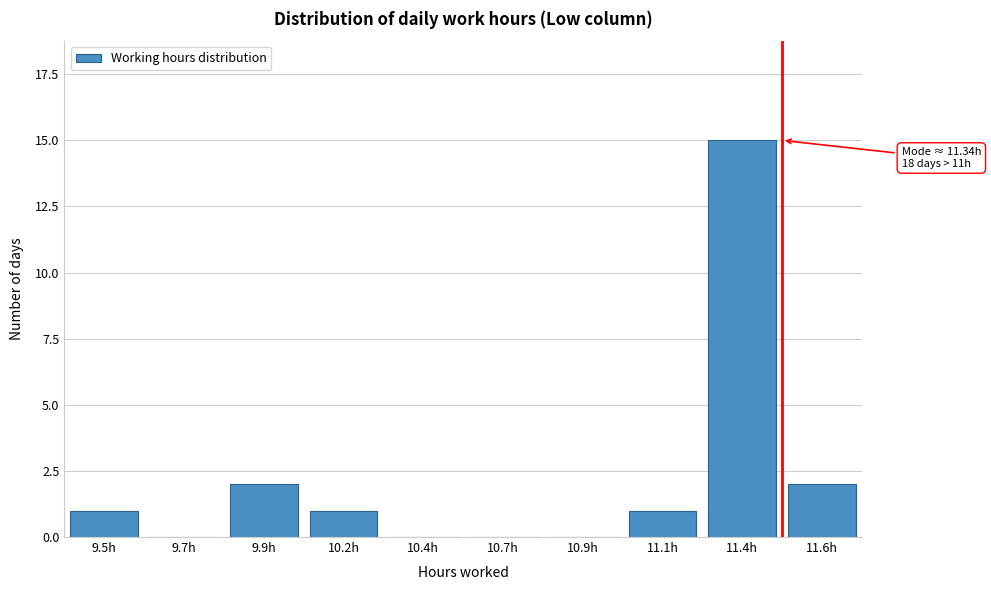

Reading left to right, list all the values displayed in this chart.

9.5h=1	9.7h=0	9.9h=2	10.2h=1	10.4h=0	10.7h=0	10.9h=0	11.1h=1	11.4h=15	11.6h=2